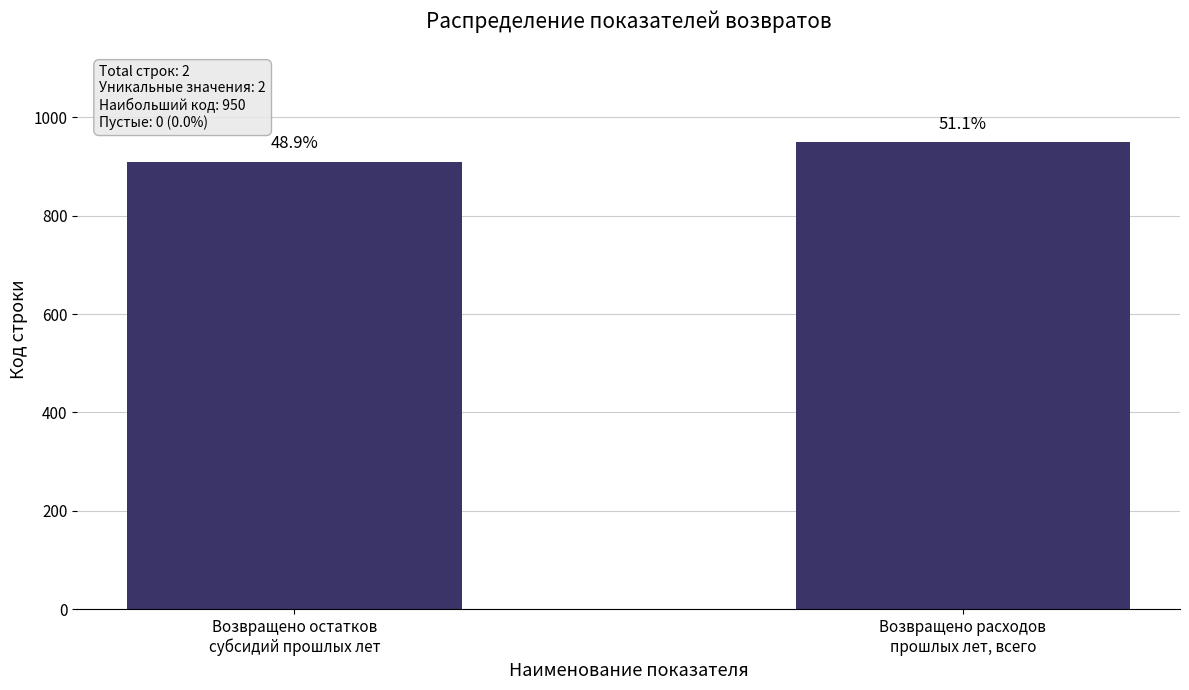

Does the chart contain stacked bars?

No